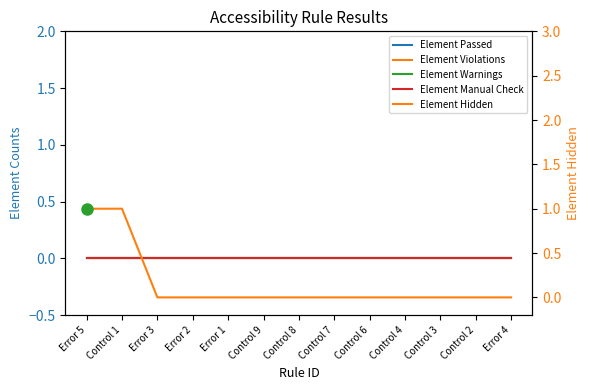

Is it true that Element Passed equals 0 at Control 8?

True